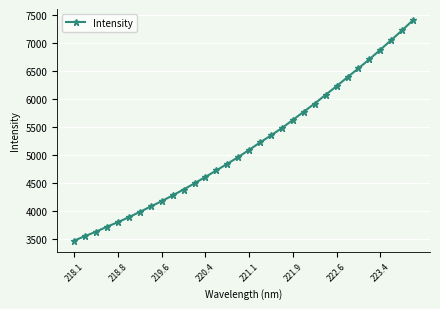

What is the value of the 20th point from the left?

5481.1